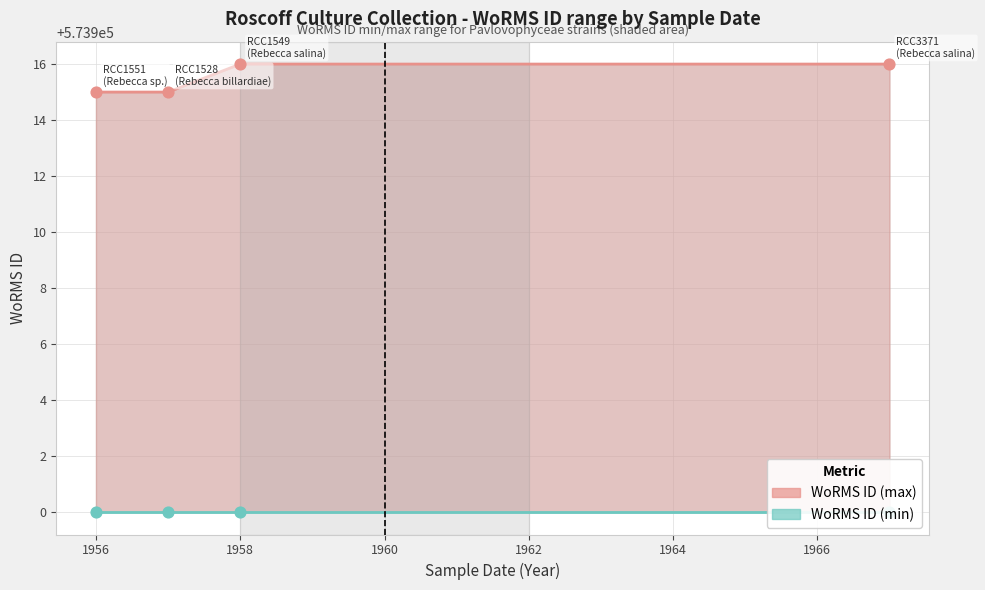

Is the value of WoRMS ID (max) at 1960 greater than the value of WoRMS ID (min) at 1956?

Yes